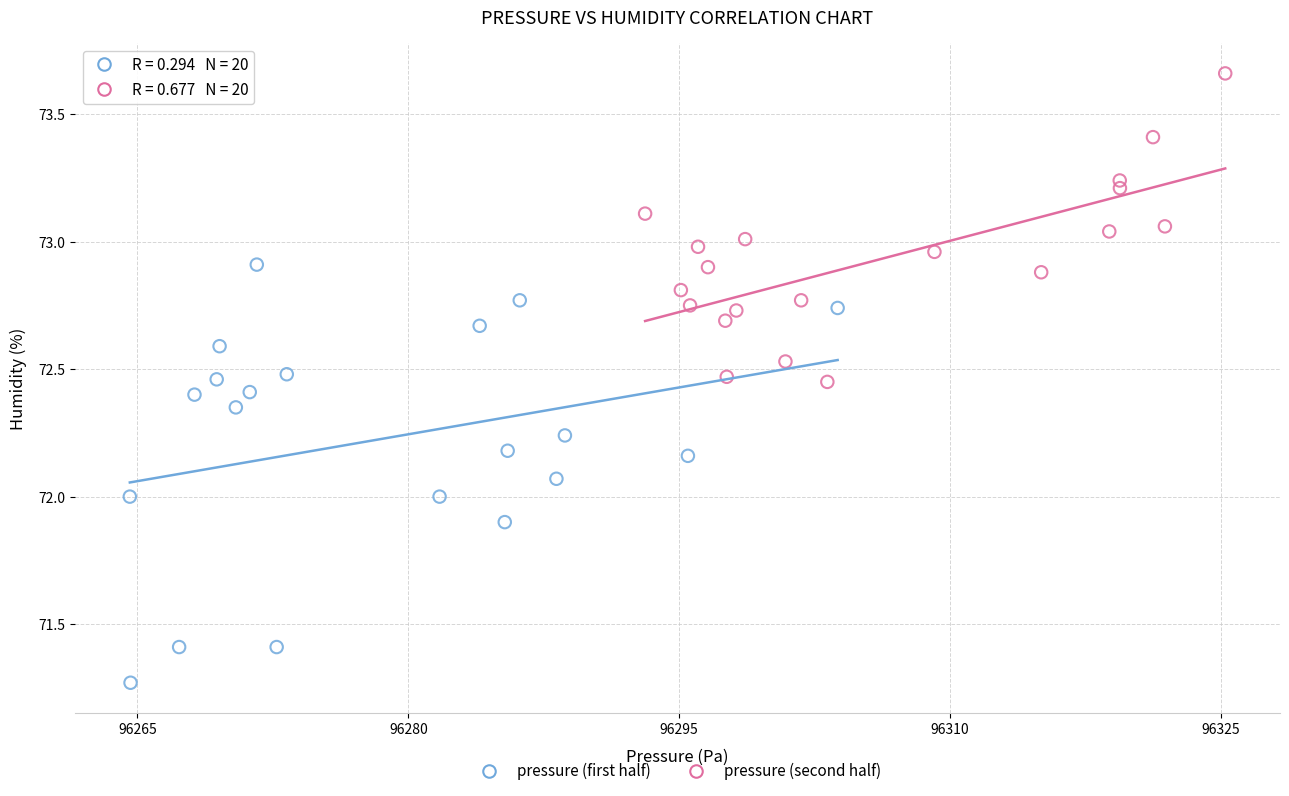

Which series reaches the maximum Y coordinate?

pressure (second half)